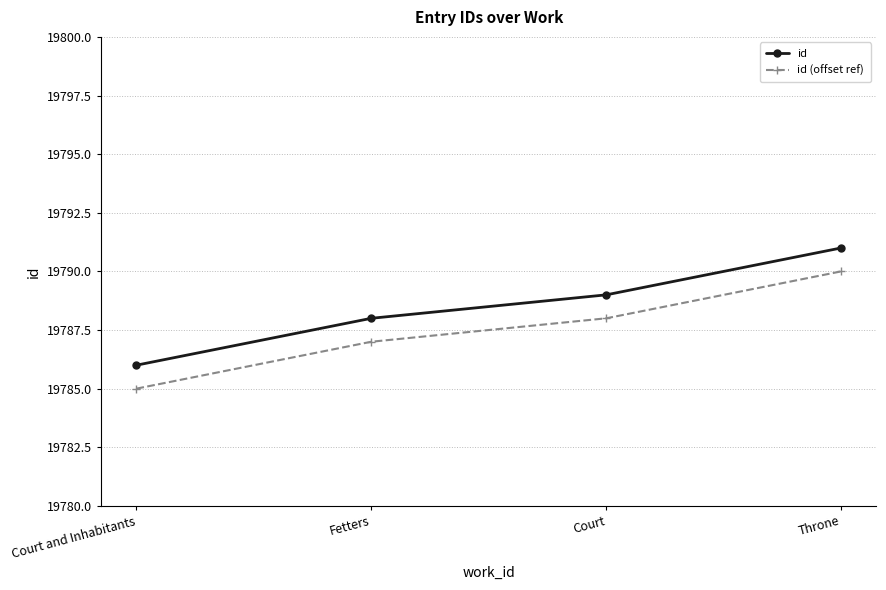

Count the number of categories in the chart.

4